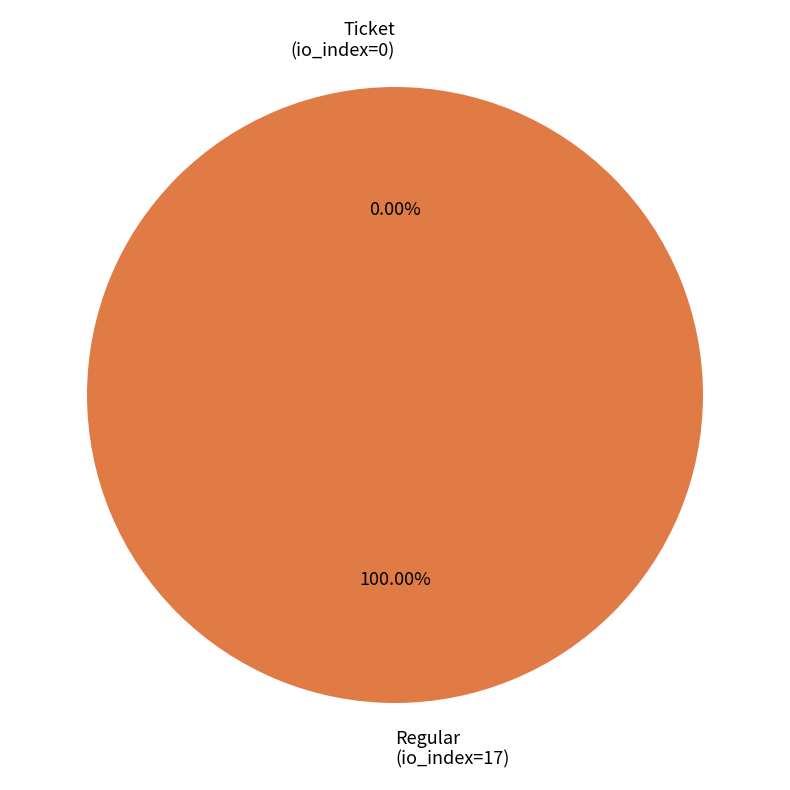

To the nearest percent, what is the difference between the Ticket (io_index=0) and Regular (io_index=17) slice percentages?

100%